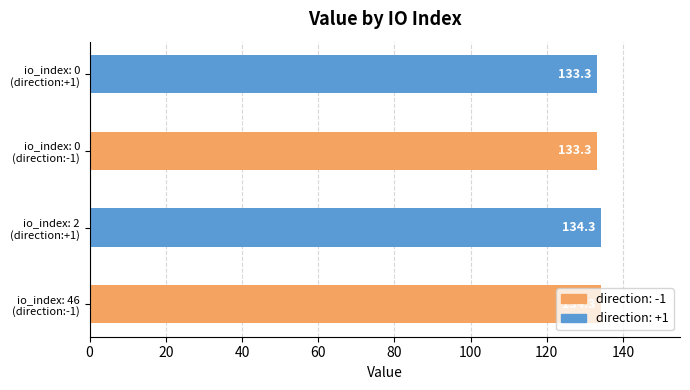

Rank the categories by value from lowest to highest.

0, 0, 46, 2